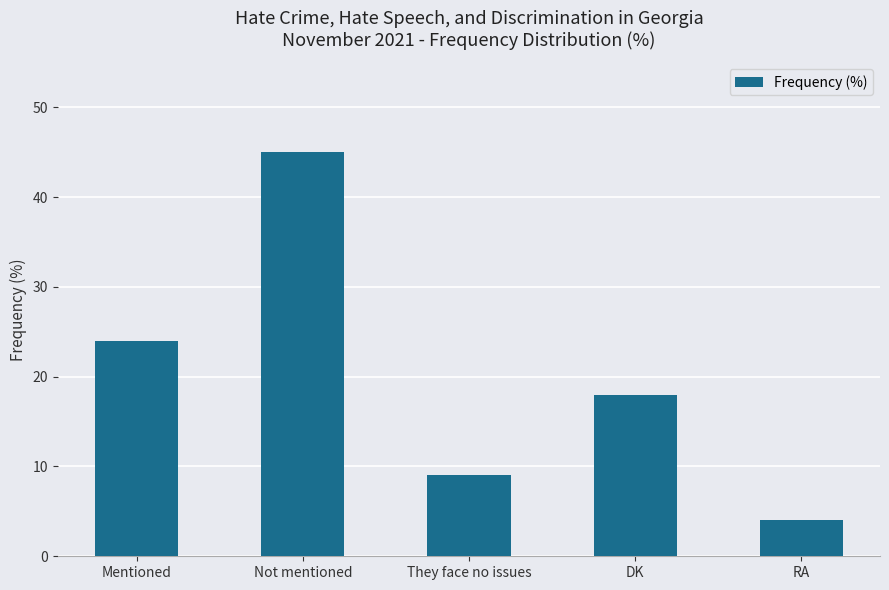

Which has a higher value, They face no issues or DK?

DK